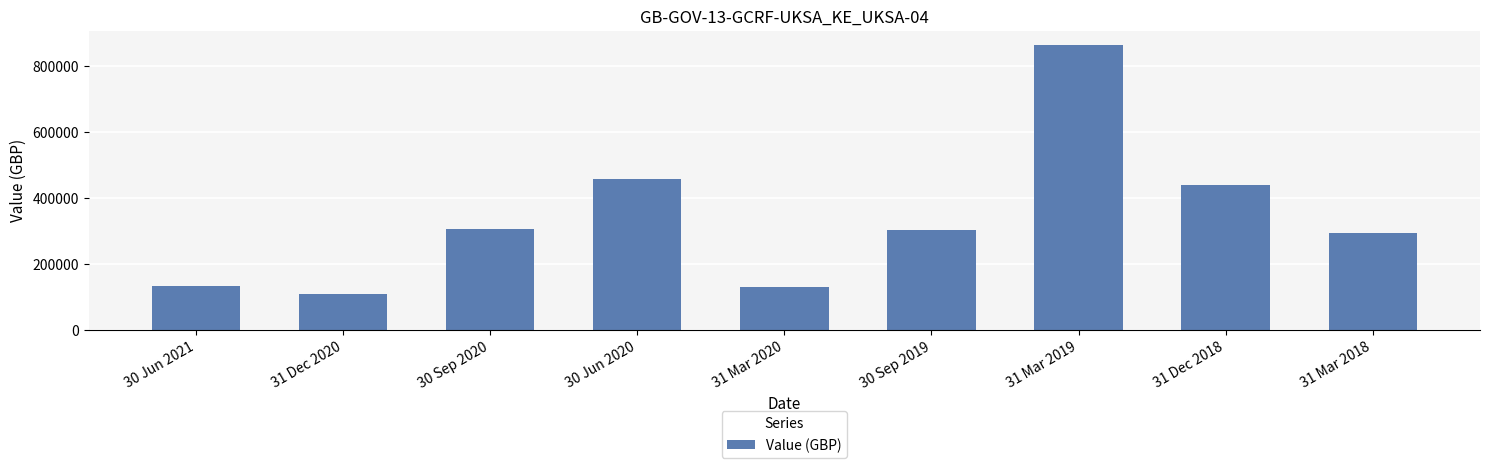

What is the greatest value displayed?

862926.9